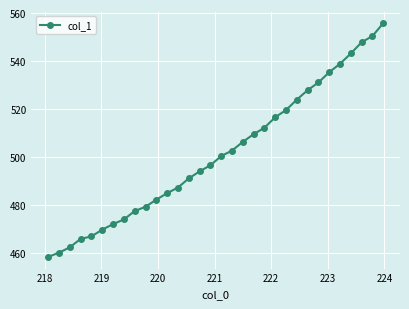

What is the smallest value displayed?

458.3